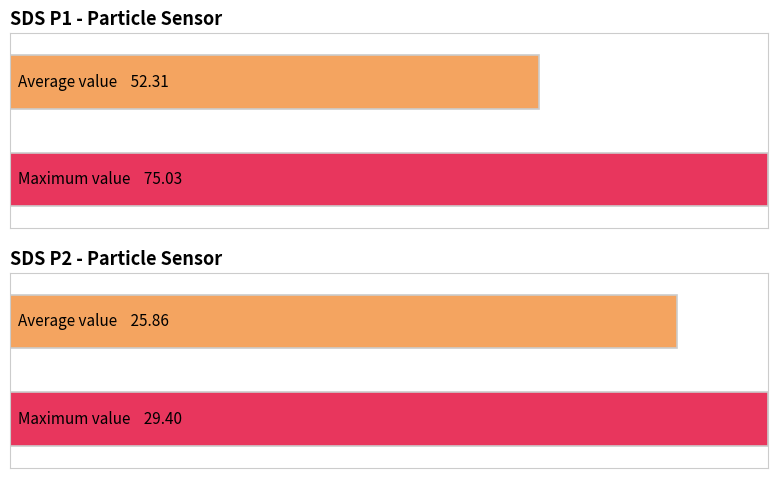

List the series in order of their peak value, lowest first.

Avg SDS_P2, Avg SDS_P1